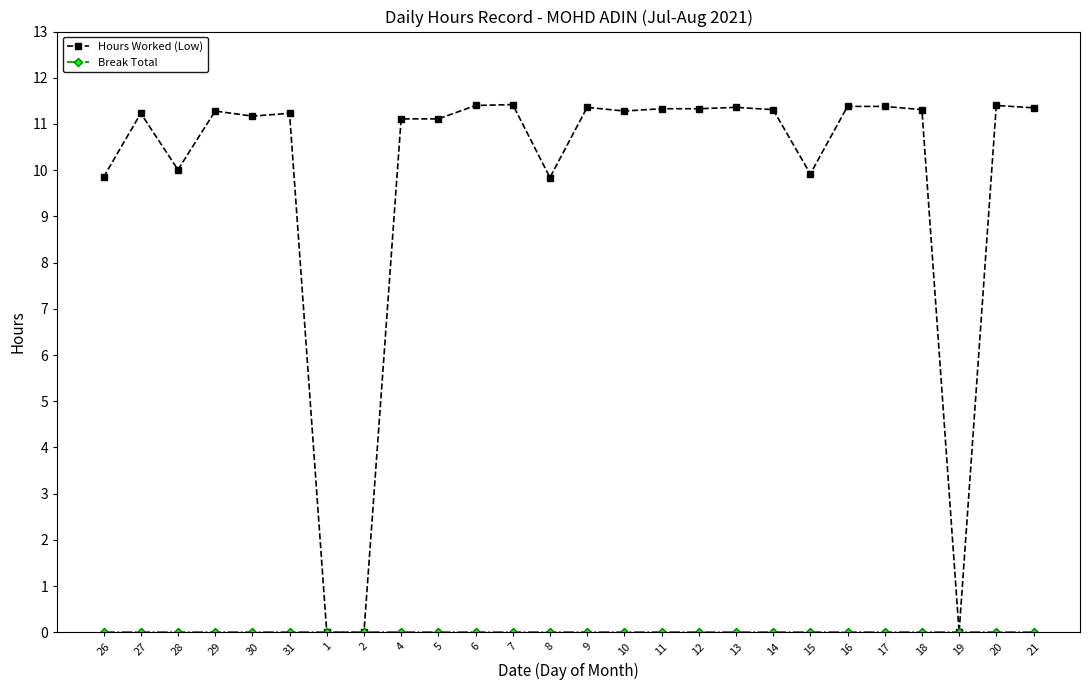

Which series has the widest spread of values?

Hours Worked (Low)